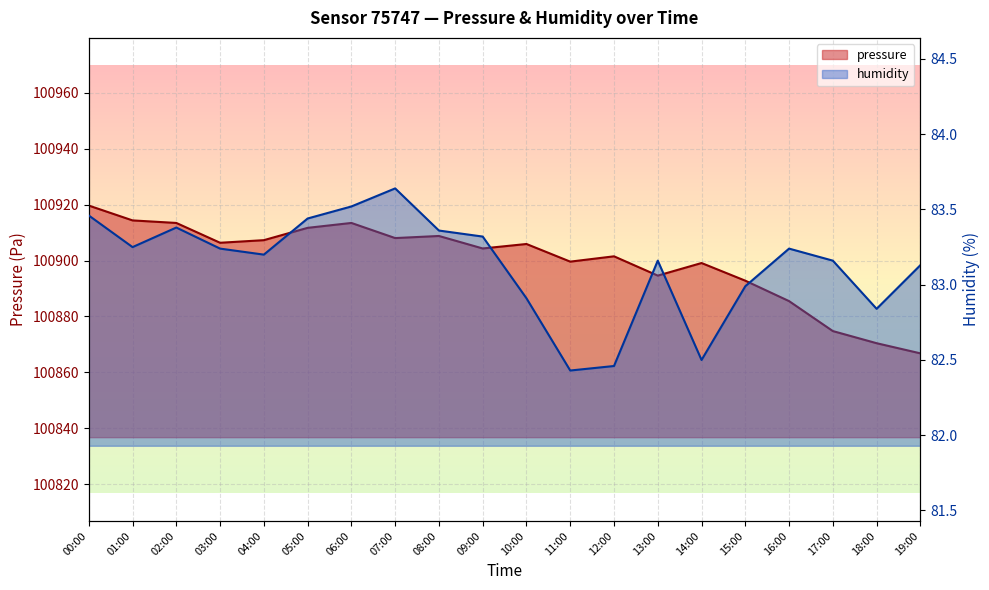

True or false: pressure and humidity intersect in this chart.

False